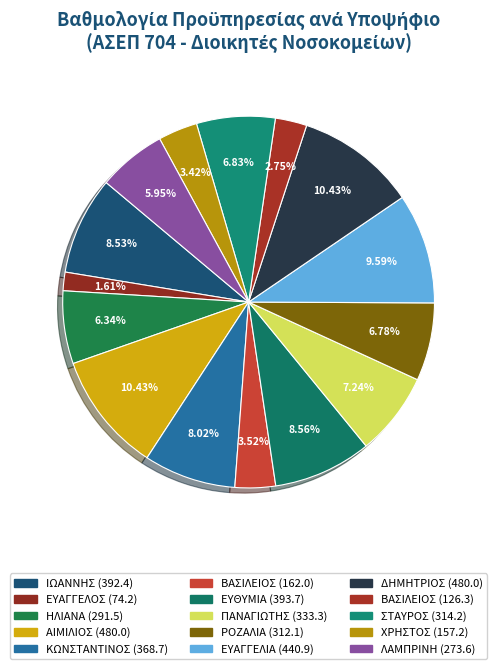

How many slices are in this pie chart?

15